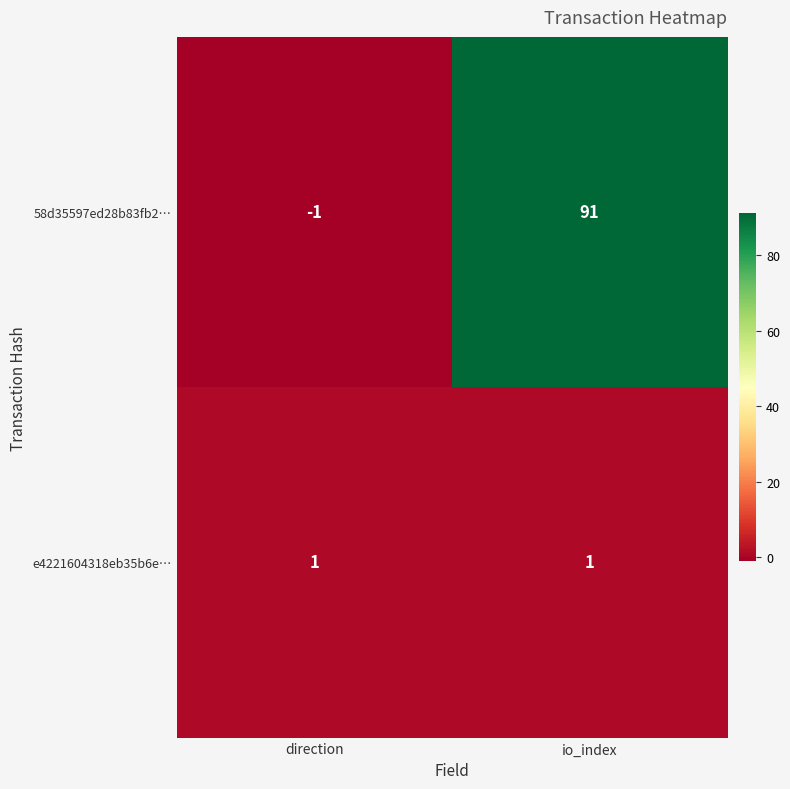

Count the number of categories in the chart.

2